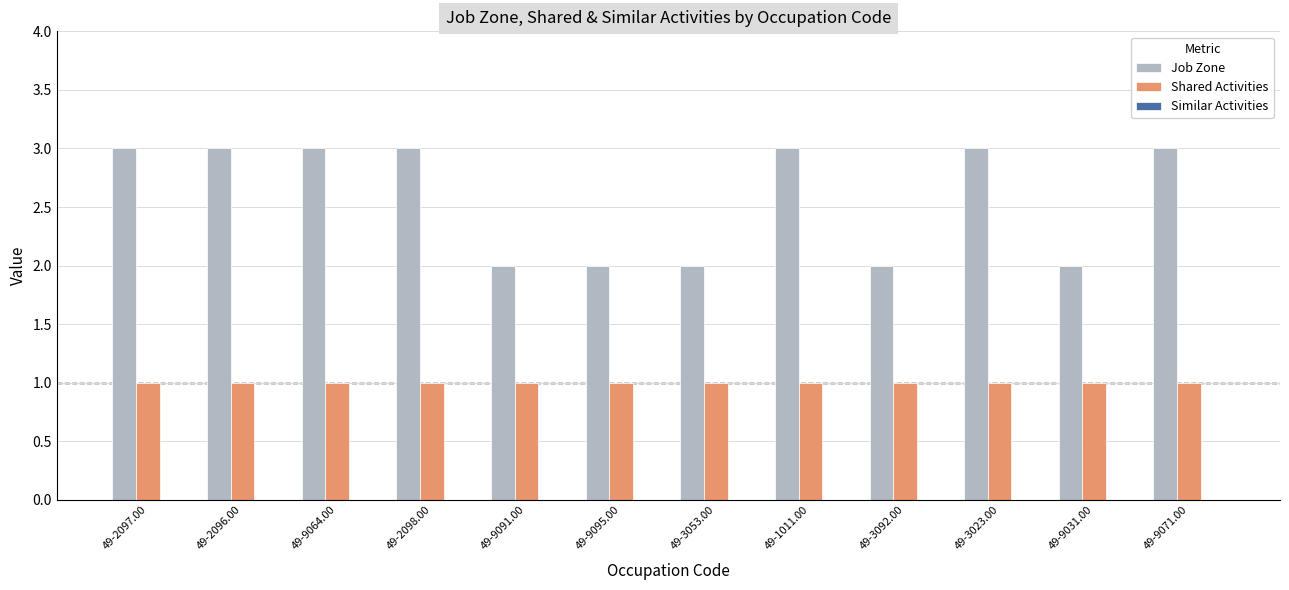

Which series has the widest spread of values?

Job Zone